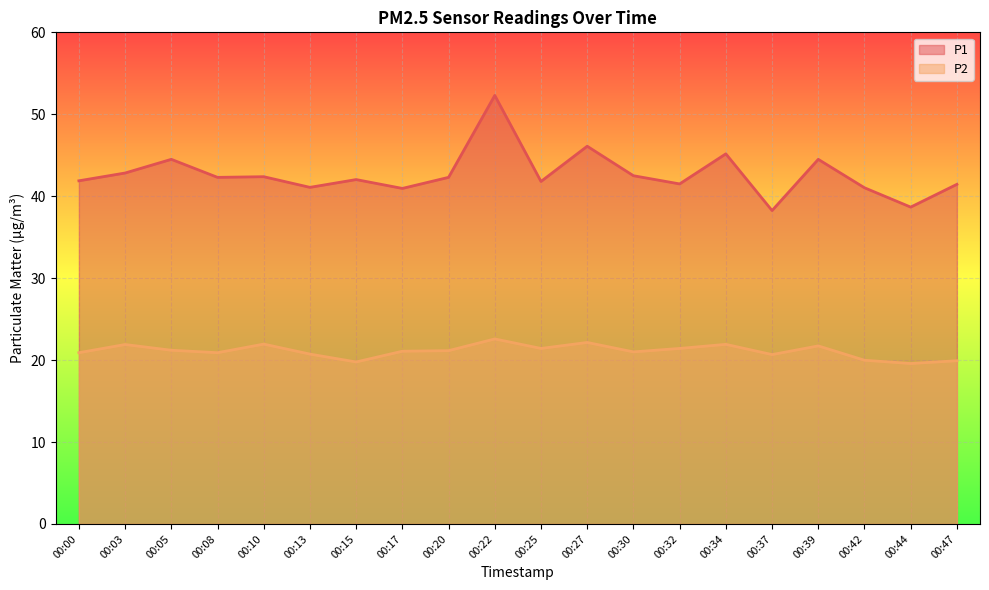

Which series has the widest spread of values?

P1